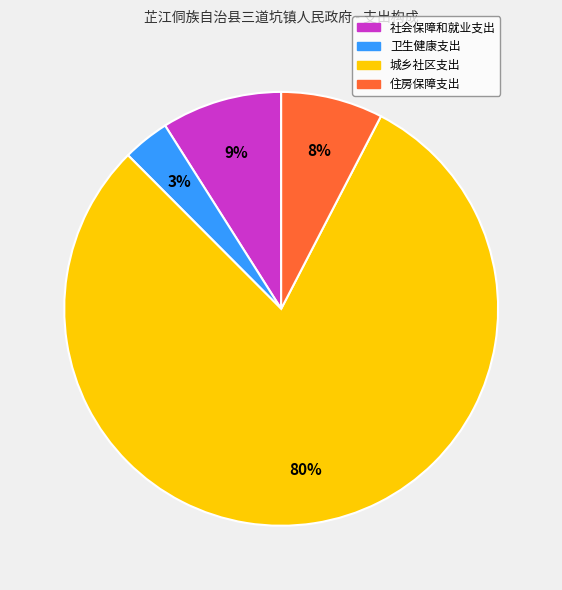

To the nearest percent, what is the combined percentage of 城乡社区支出 and 住房保障支出?

88%